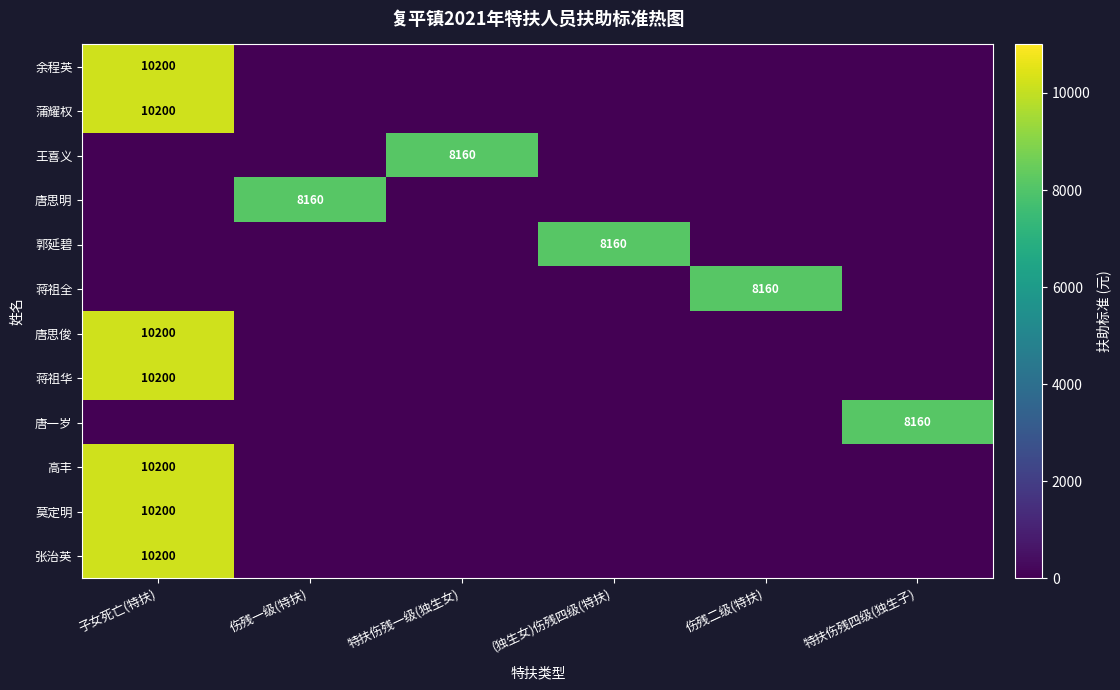

The value of 王喜义 at 特扶伤残一级(独生女) is 5453. True or false?

False